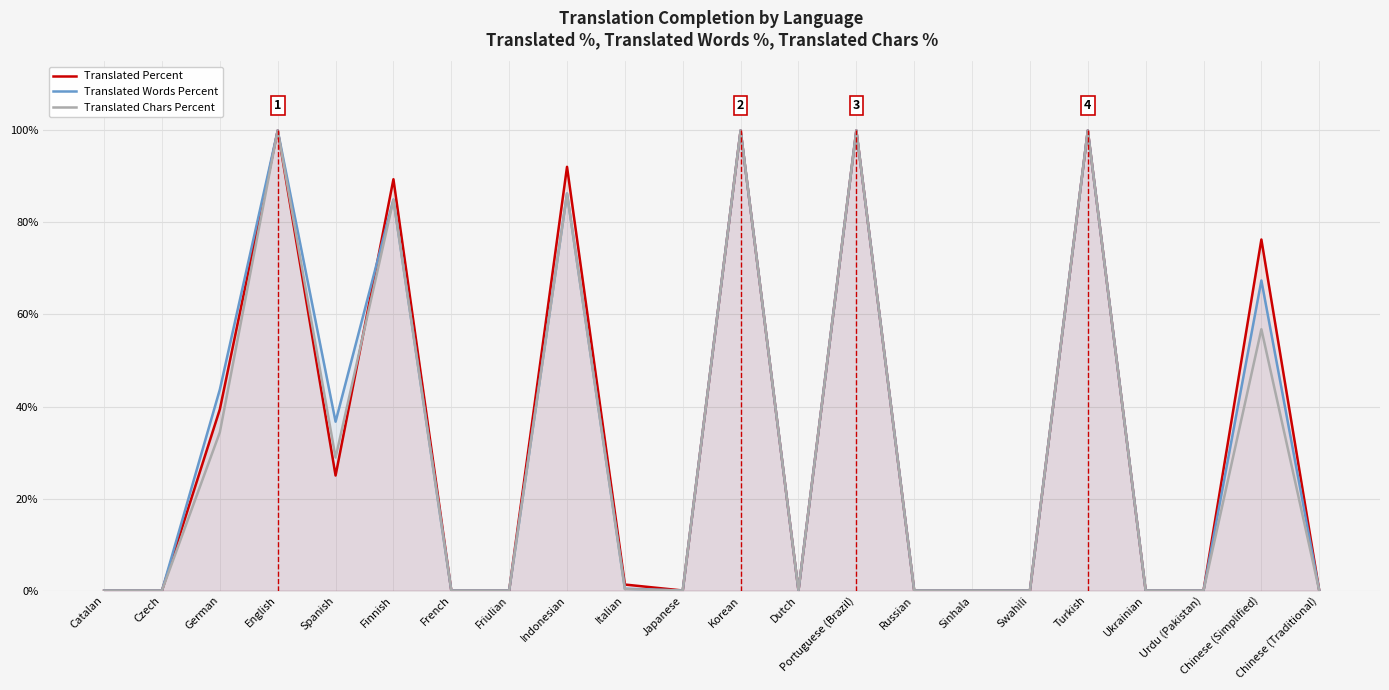

At which label does Translated Words Percent reach its minimum?

Catalan